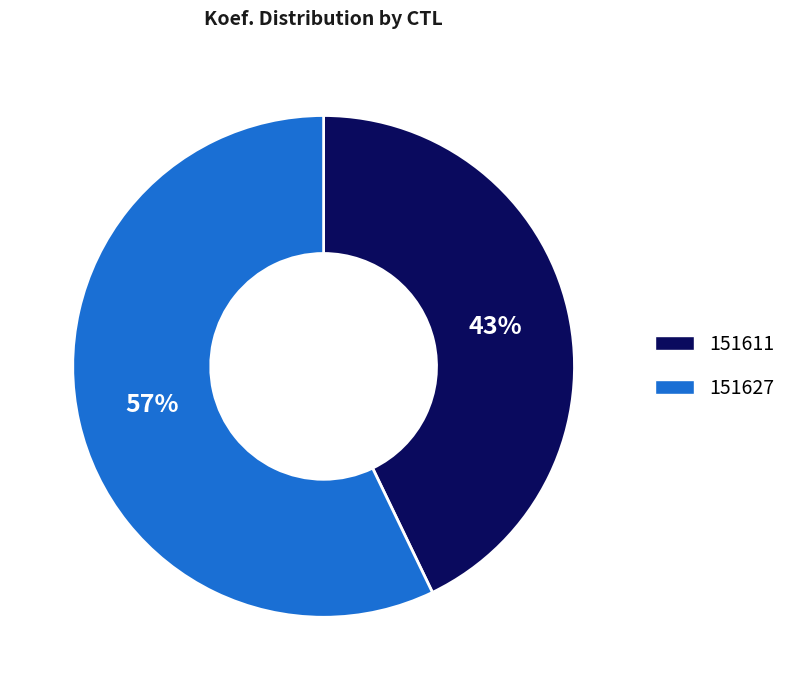

How many segments does this pie chart have?

2